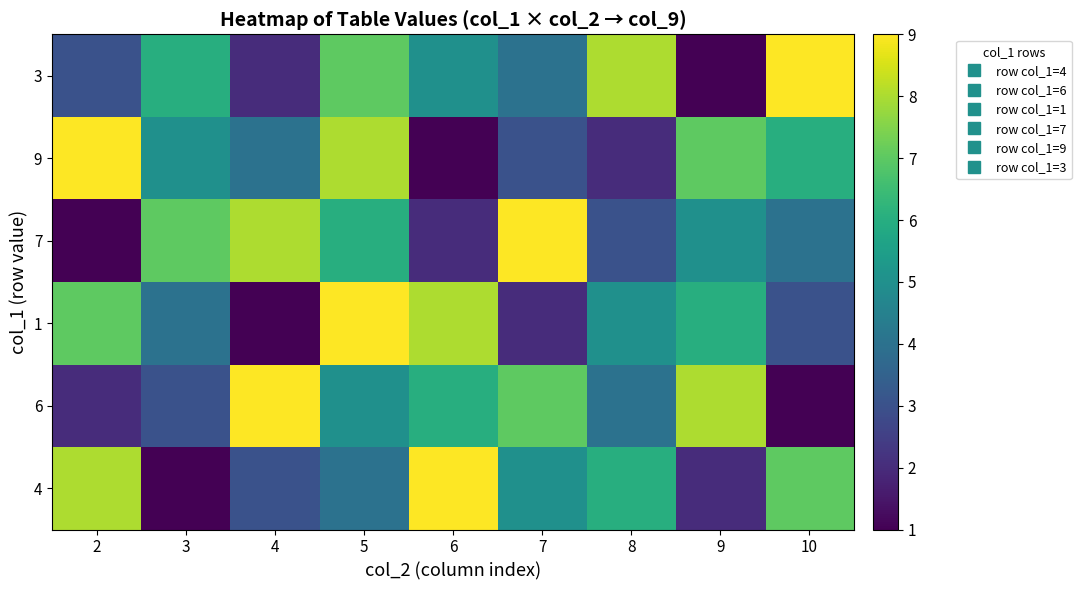

Reading right to left, list all the values displayed in this chart.

4: 10=7	9=2	8=6	7=5	6=9	5=4	4=3	3=1	2=8
6: 10=1	9=8	8=4	7=7	6=6	5=5	4=9	3=3	2=2
1: 10=3	9=6	8=5	7=2	6=8	5=9	4=1	3=4	2=7
7: 10=4	9=5	8=3	7=9	6=2	5=6	4=8	3=7	2=1
9: 10=6	9=7	8=2	7=3	6=1	5=8	4=4	3=5	2=9
3: 10=9	9=1	8=8	7=4	6=5	5=7	4=2	3=6	2=3